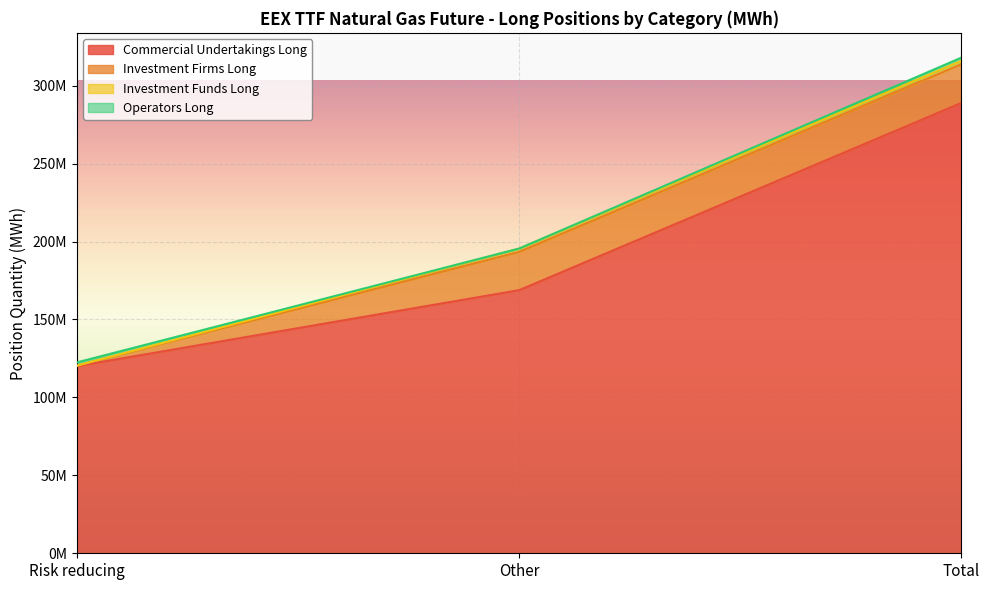

How many series are shown in this chart?

4